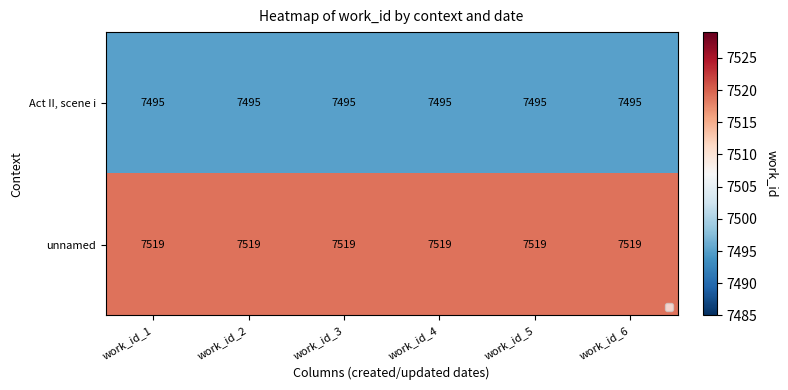

Rank the series by their average value, from lowest to highest.

Act II, scene i, unnamed